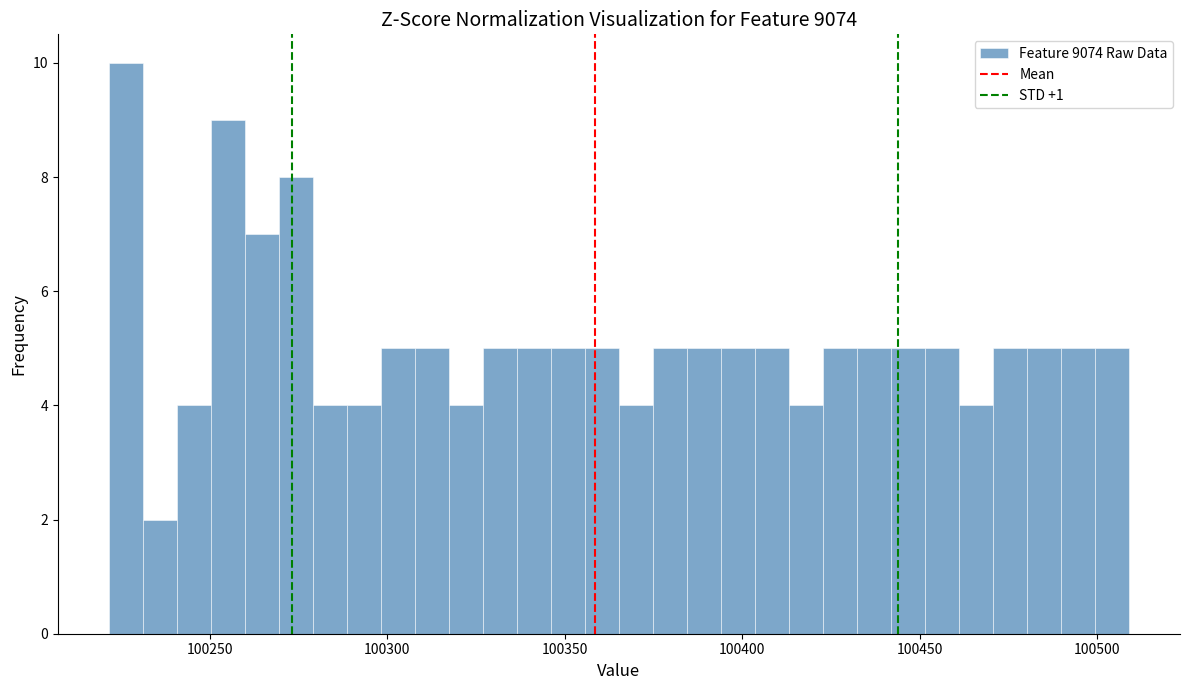

Around what value on the x-axis is the tallest bar? Give the approximate position of its centre, as read against the axis.

100225